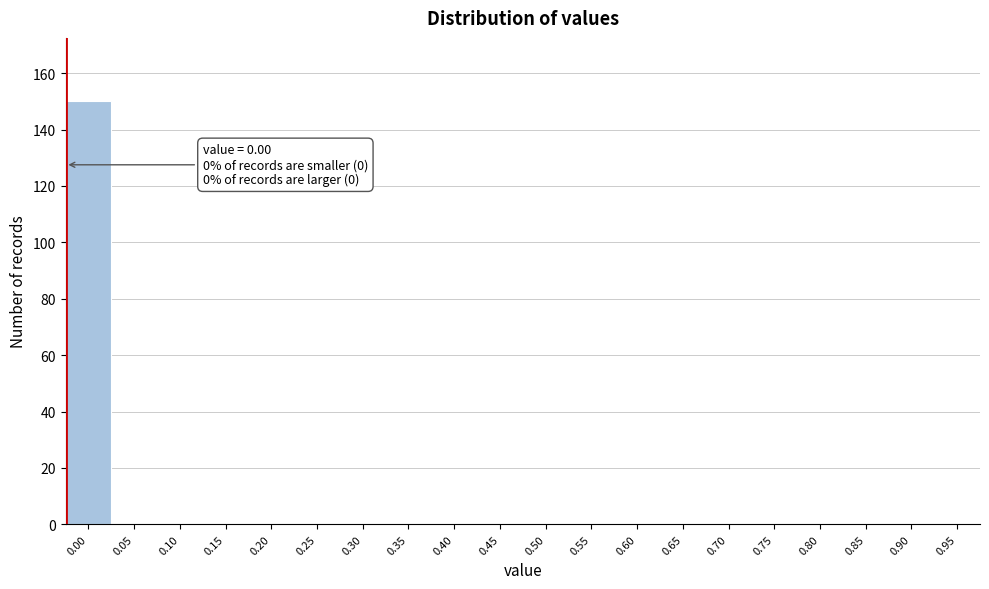

Reading left to right, list all the values displayed in this chart.

0.00=150	0.05=0	0.10=0	0.15=0	0.20=0	0.25=0	0.30=0	0.35=0	0.40=0	0.45=0	0.50=0	0.55=0	0.60=0	0.65=0	0.70=0	0.75=0	0.80=0	0.85=0	0.90=0	0.95=0